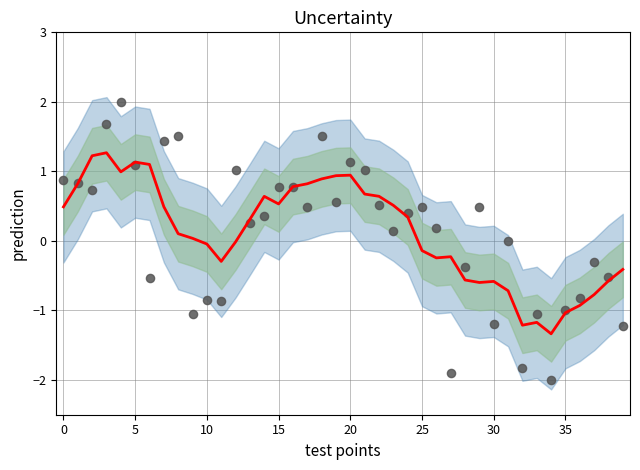

At how many categories does at least one series exceed 0?

26